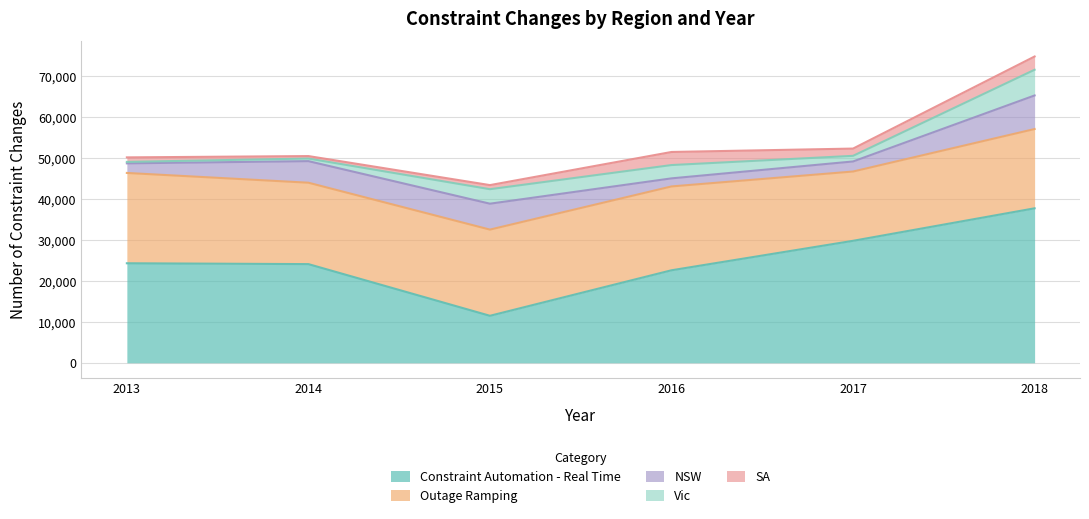

What is the difference between the maximum and minimum values in the Outage Ramping series?

5138